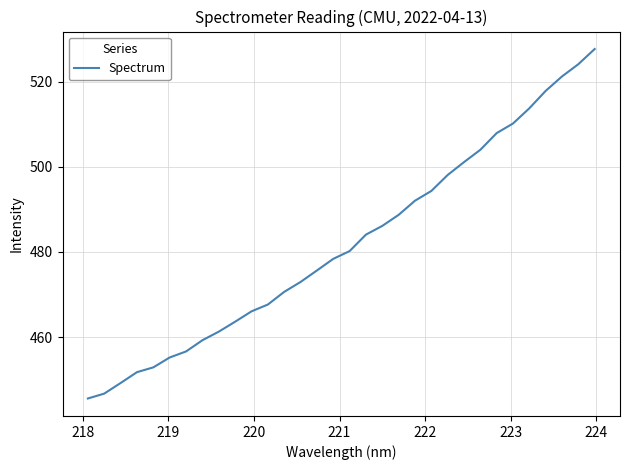

What is the smallest value displayed?

445.6